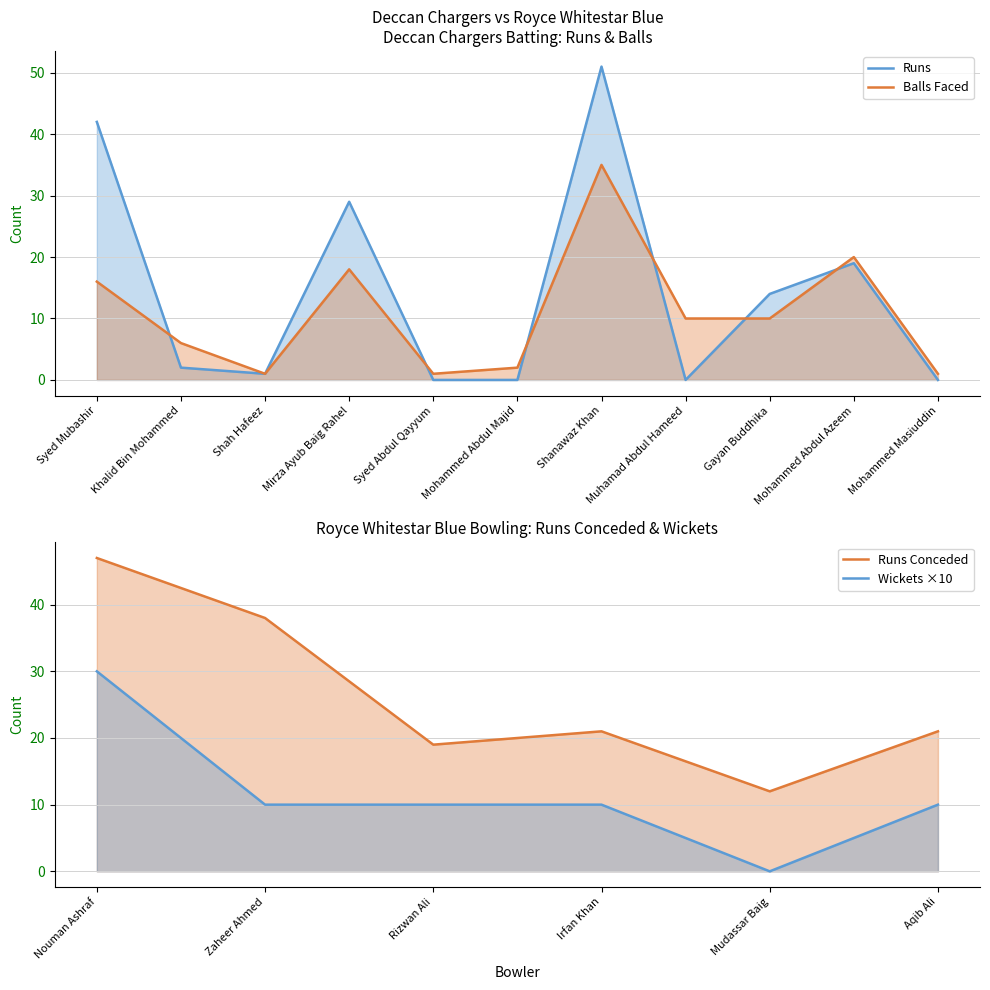

Which category has the highest value in the Deccan Chargers Balls series?

Shanawaz Khan